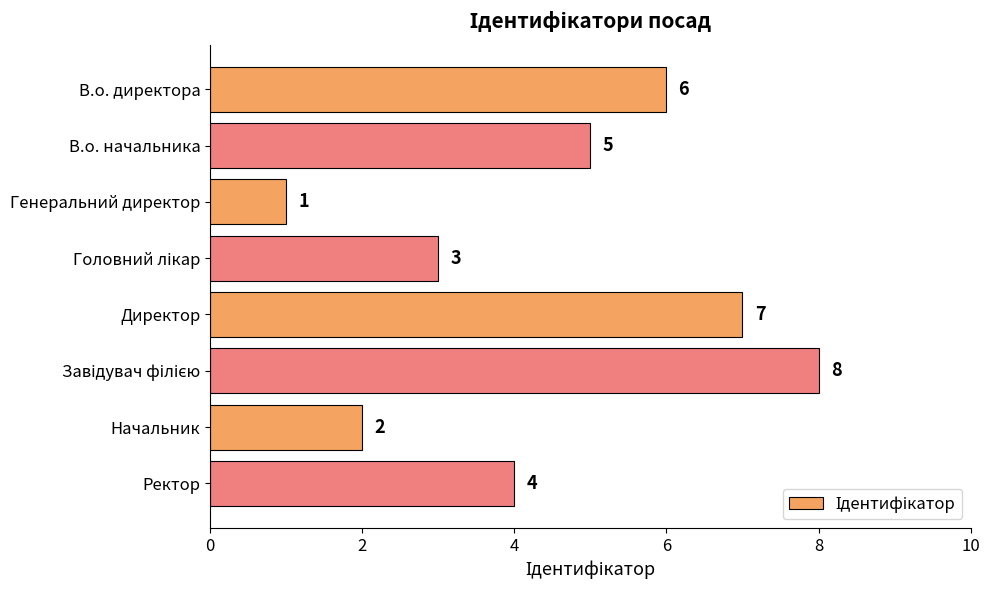

Approximately how many times larger is the value at Ректор compared to В.о. директора?

0.7